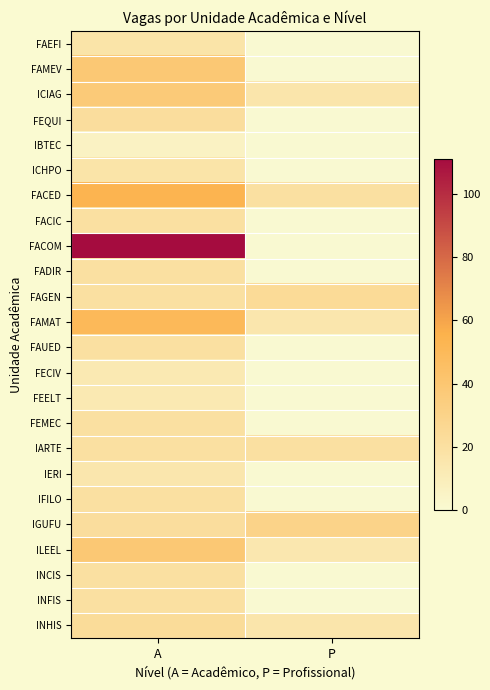

Count the INHIS values in the range 16 to 23.

2